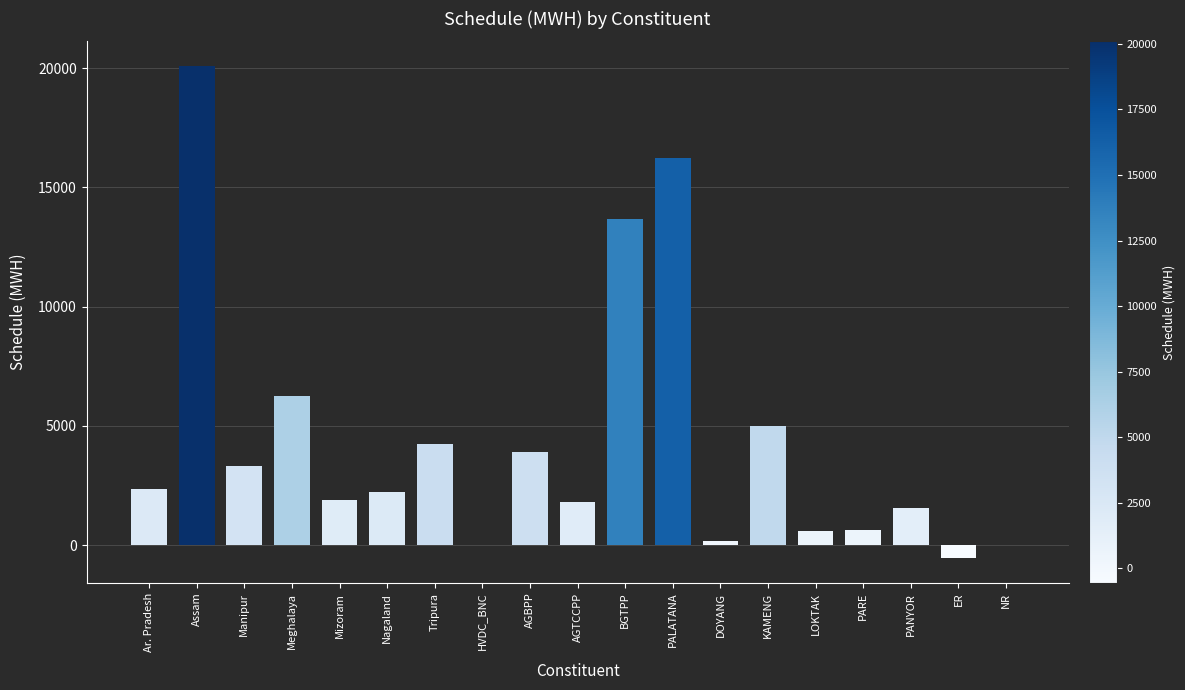

What is the sum of all values?

83461.9